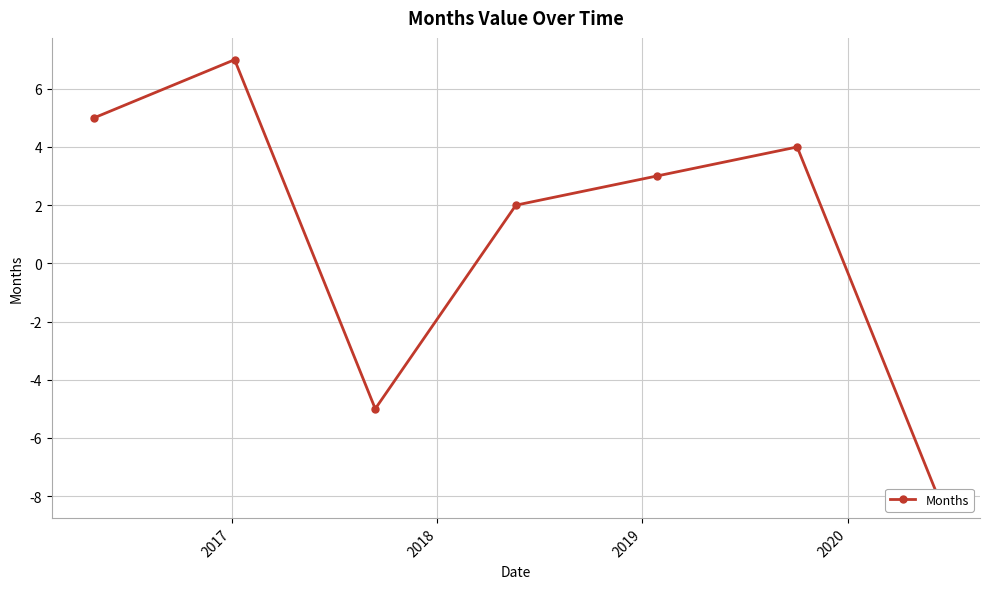

What is the difference between the second highest and second lowest values?

10